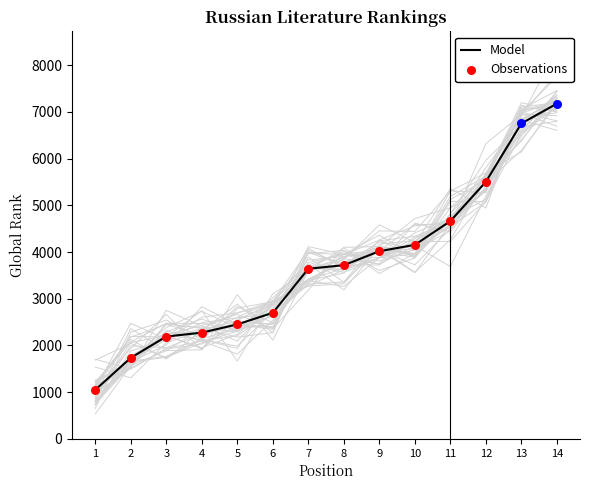

Between 9 and 4, which is larger?

9